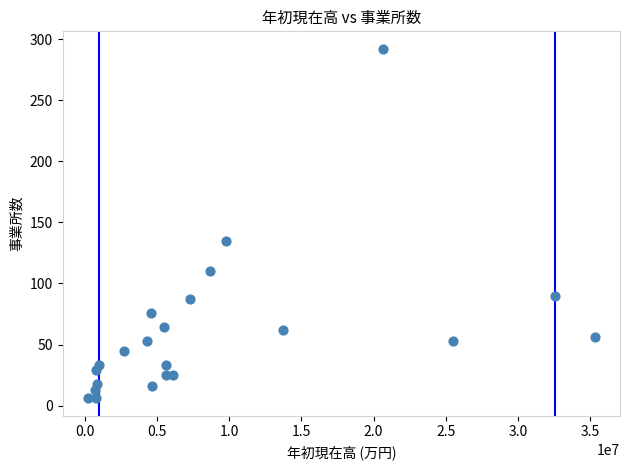

What is the range of Y values (max minus min)?

286